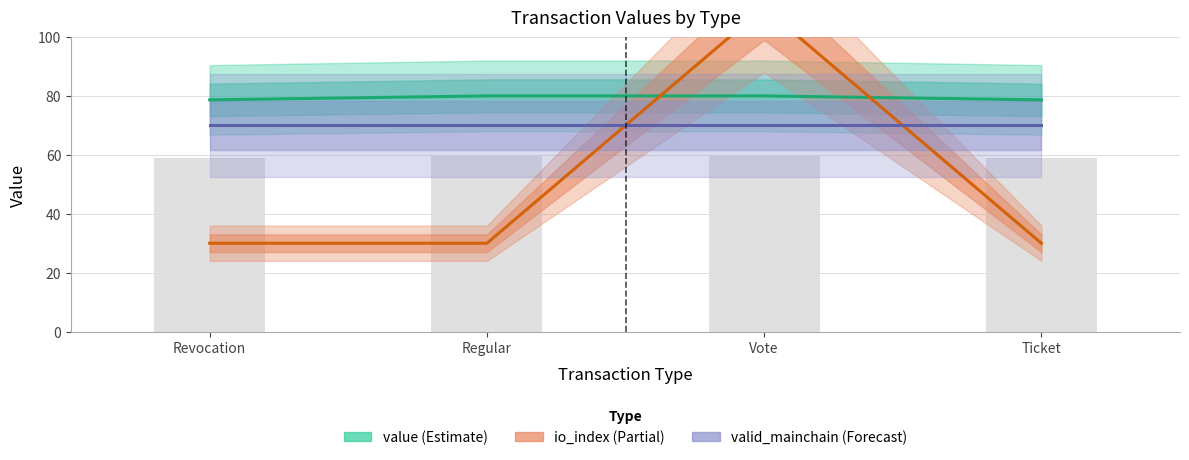

Reading left to right, what are all the values shown in this chart?

value (Estimate): Revocation=78.7	Regular=80.0	Vote=80.0	Ticket=78.7
io_index (Partial): Revocation=30.0	Regular=30.0	Vote=110.0	Ticket=30.0
valid_mainchain (Forecast): Revocation=70.0	Regular=70.0	Vote=70.0	Ticket=70.0